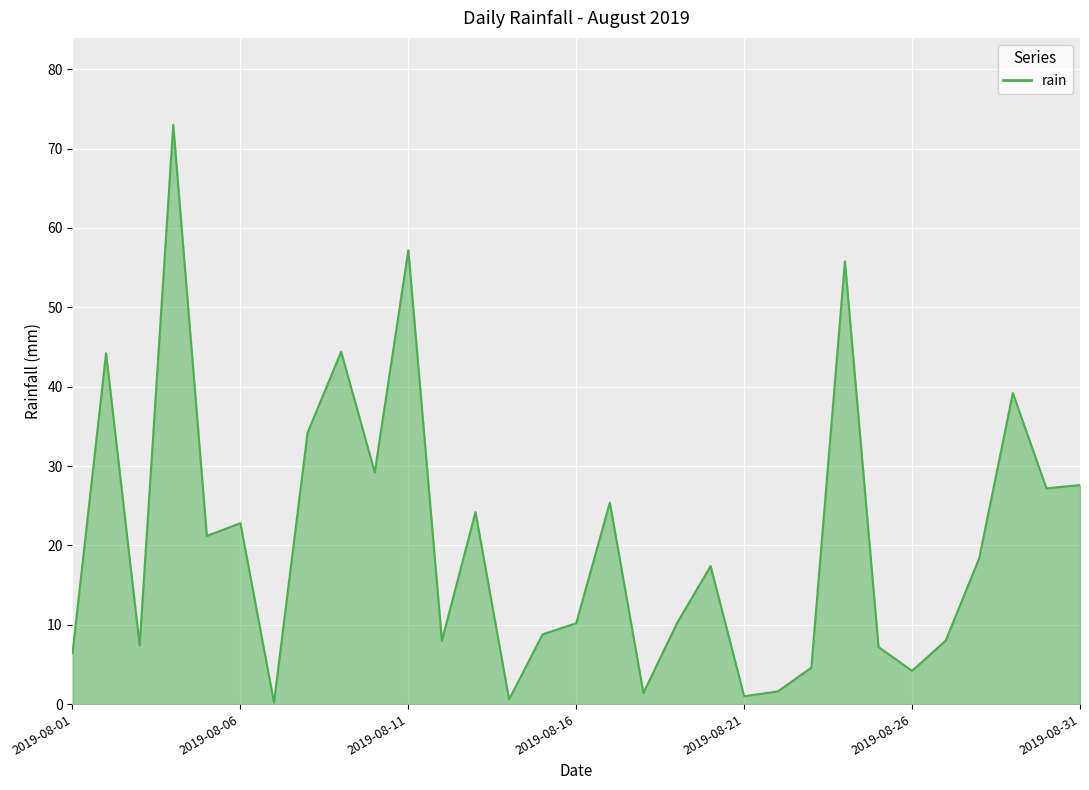

What is the difference between the maximum and minimum values?

72.8